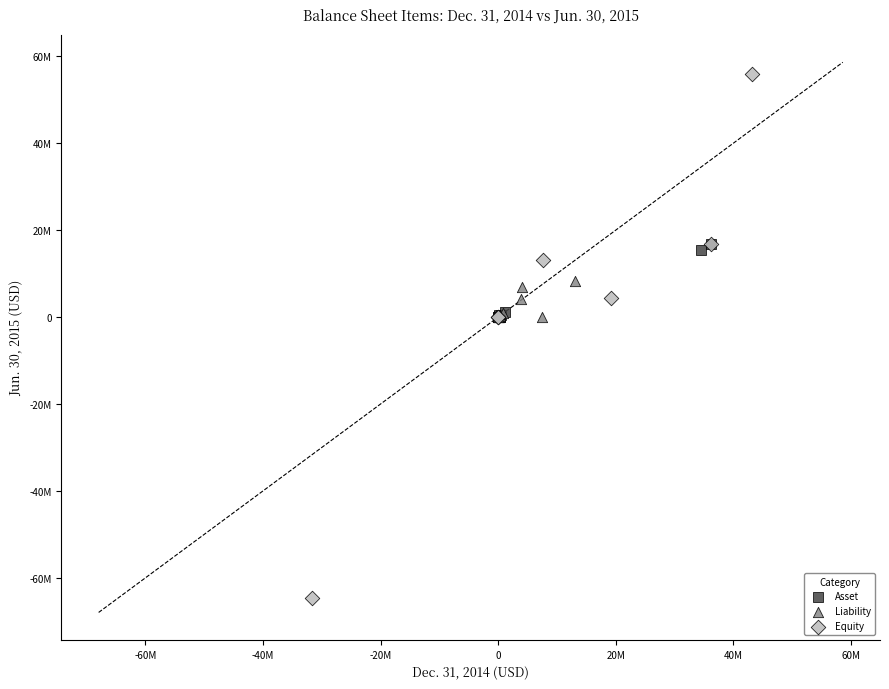

Which series contains the lowest Y value?

Equity